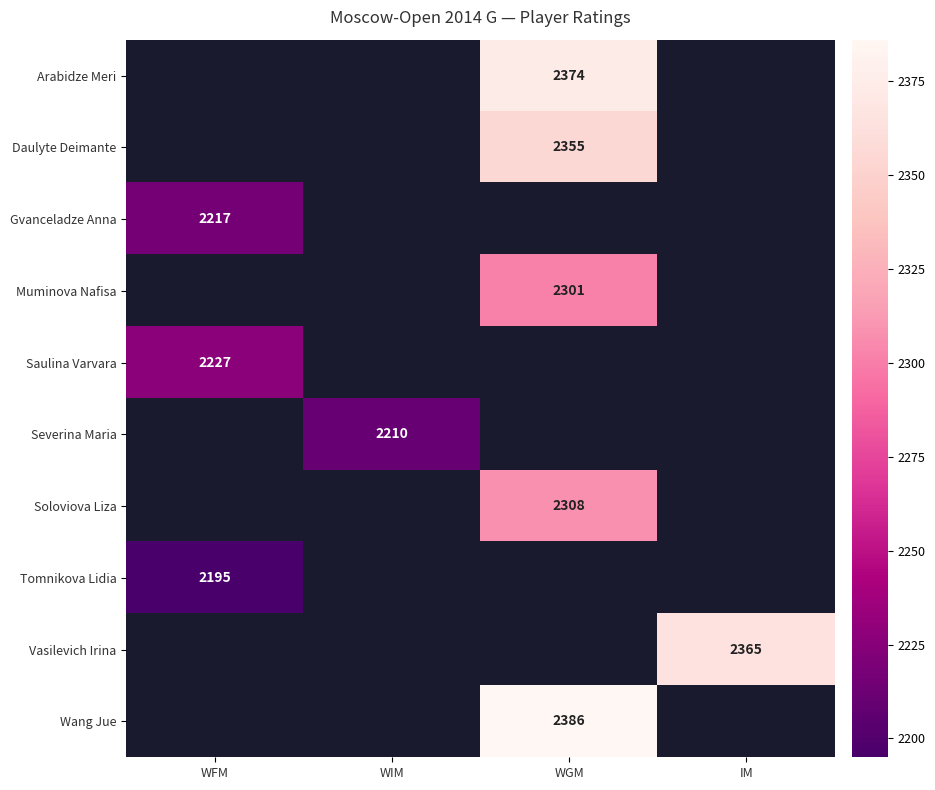

The Soloviova Liza series shows 2308 at WGM. True or false?

True